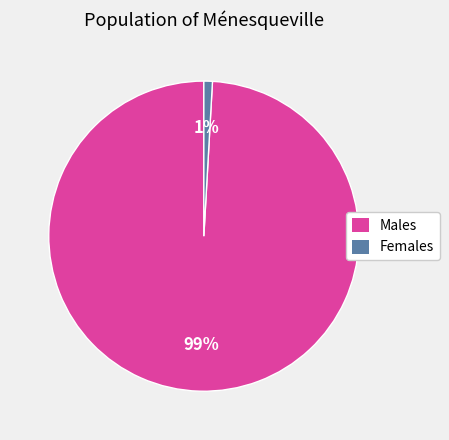

To the nearest percent, what is the average slice percentage?

50%